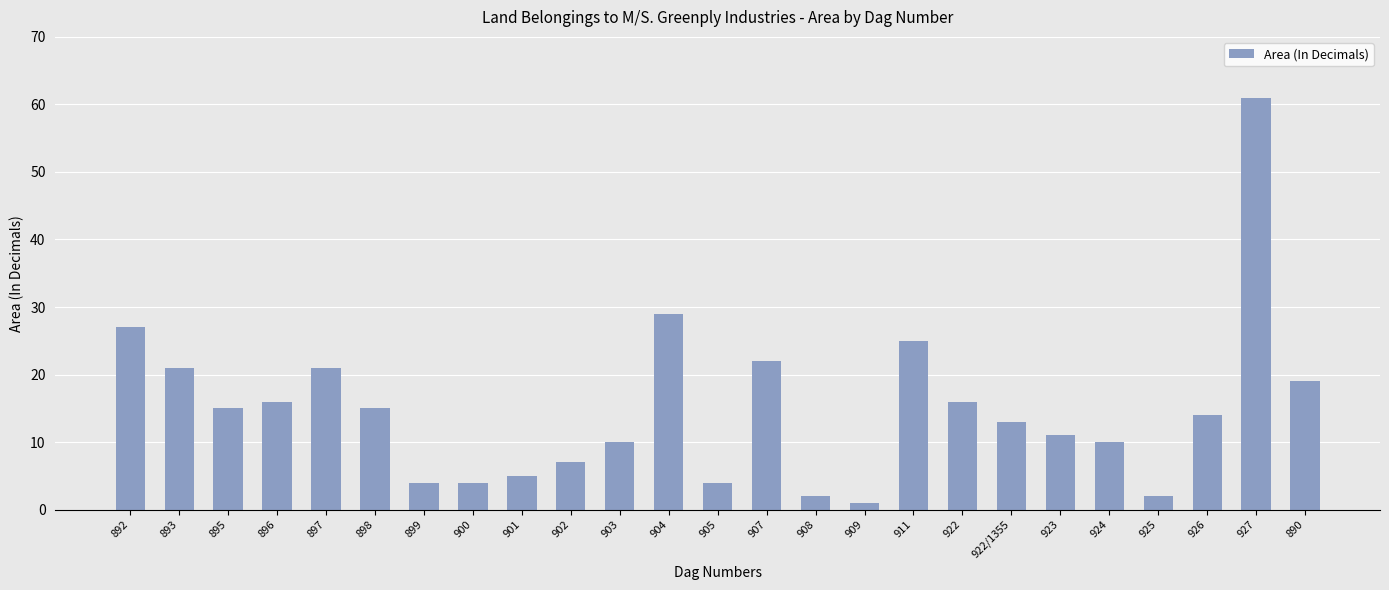

What is the maximum value shown in the chart?

61